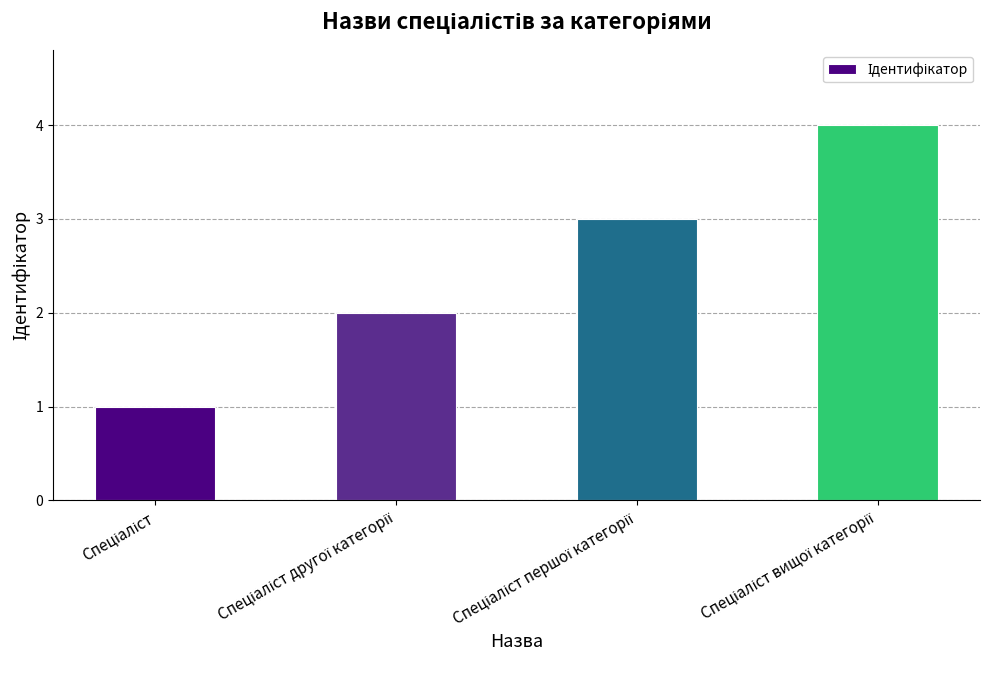

What is the sum of all values?

10